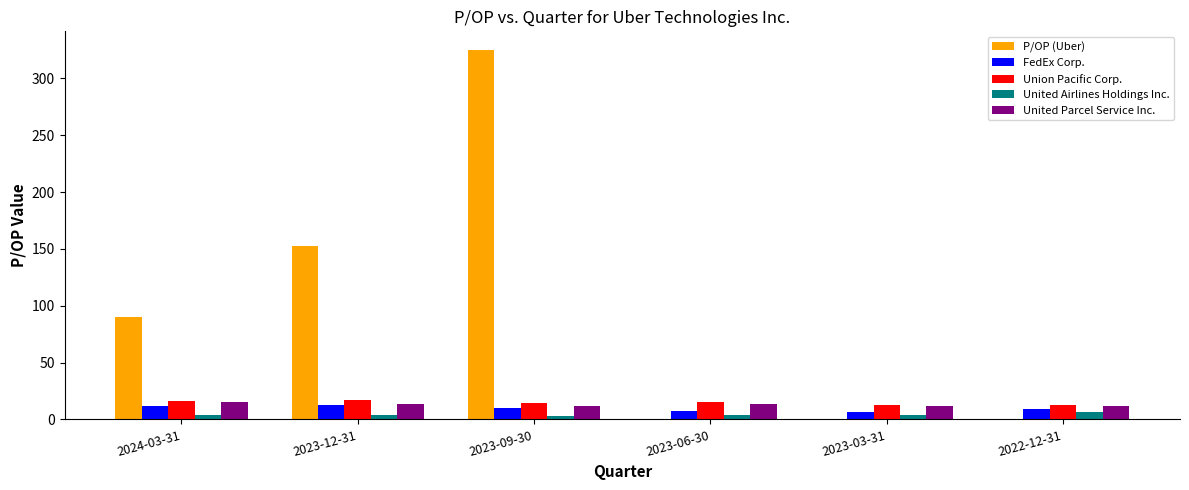

How many groups of bars are there?

6